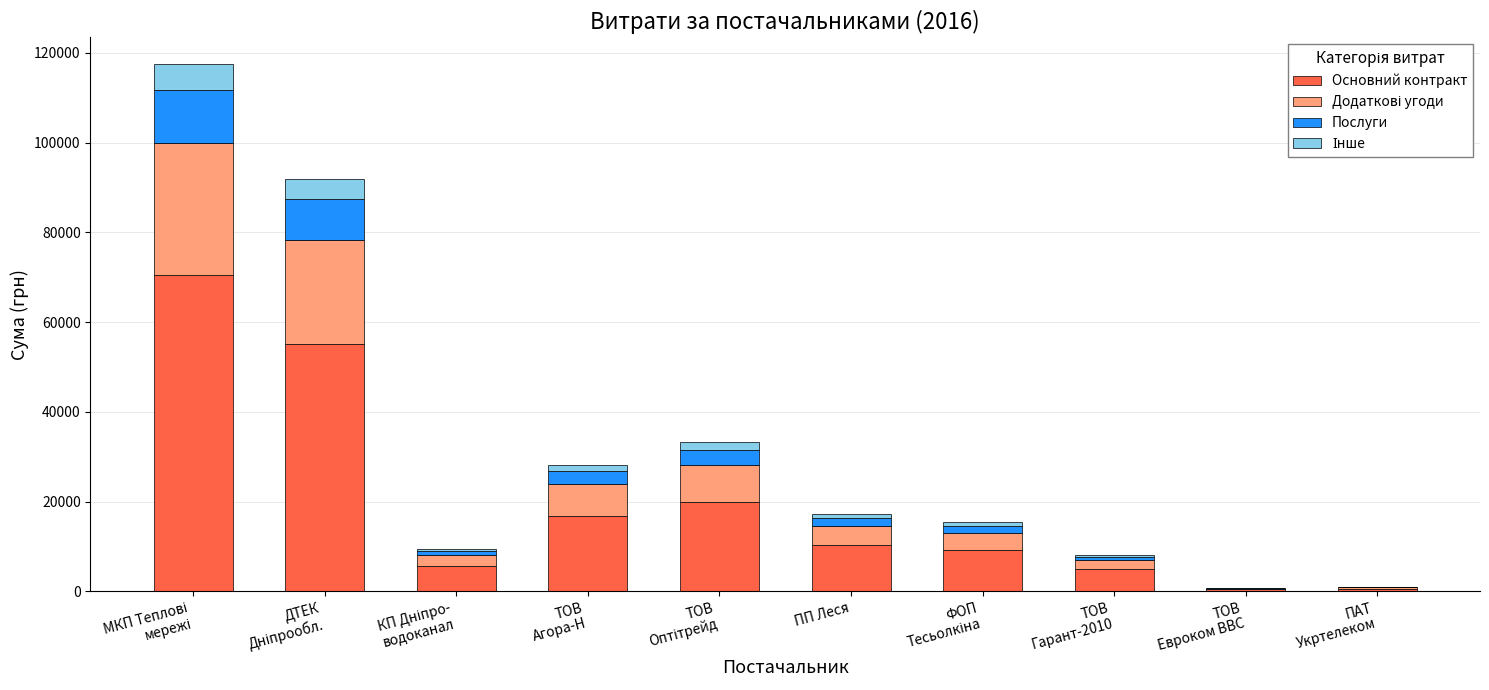

True or false: Основний контракт has a value of 15664.0 at ПП Леся.

False